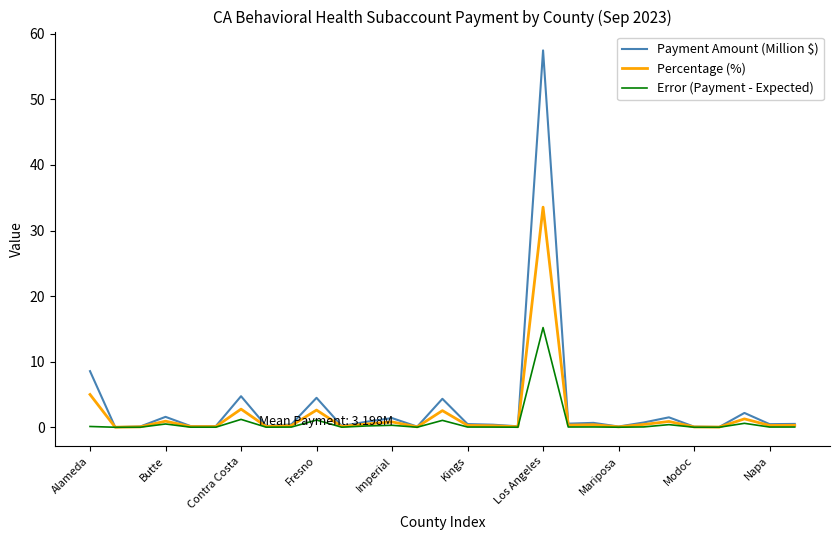

Does the chart have visible grid lines?

No